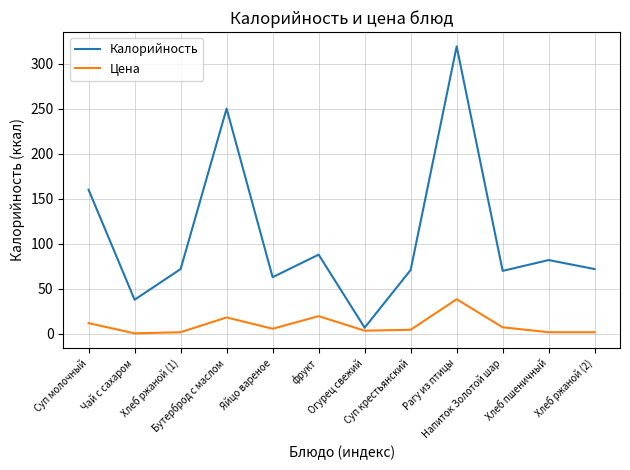

Rank the series by their maximum value, from highest to lowest.

Калорийность, Цена